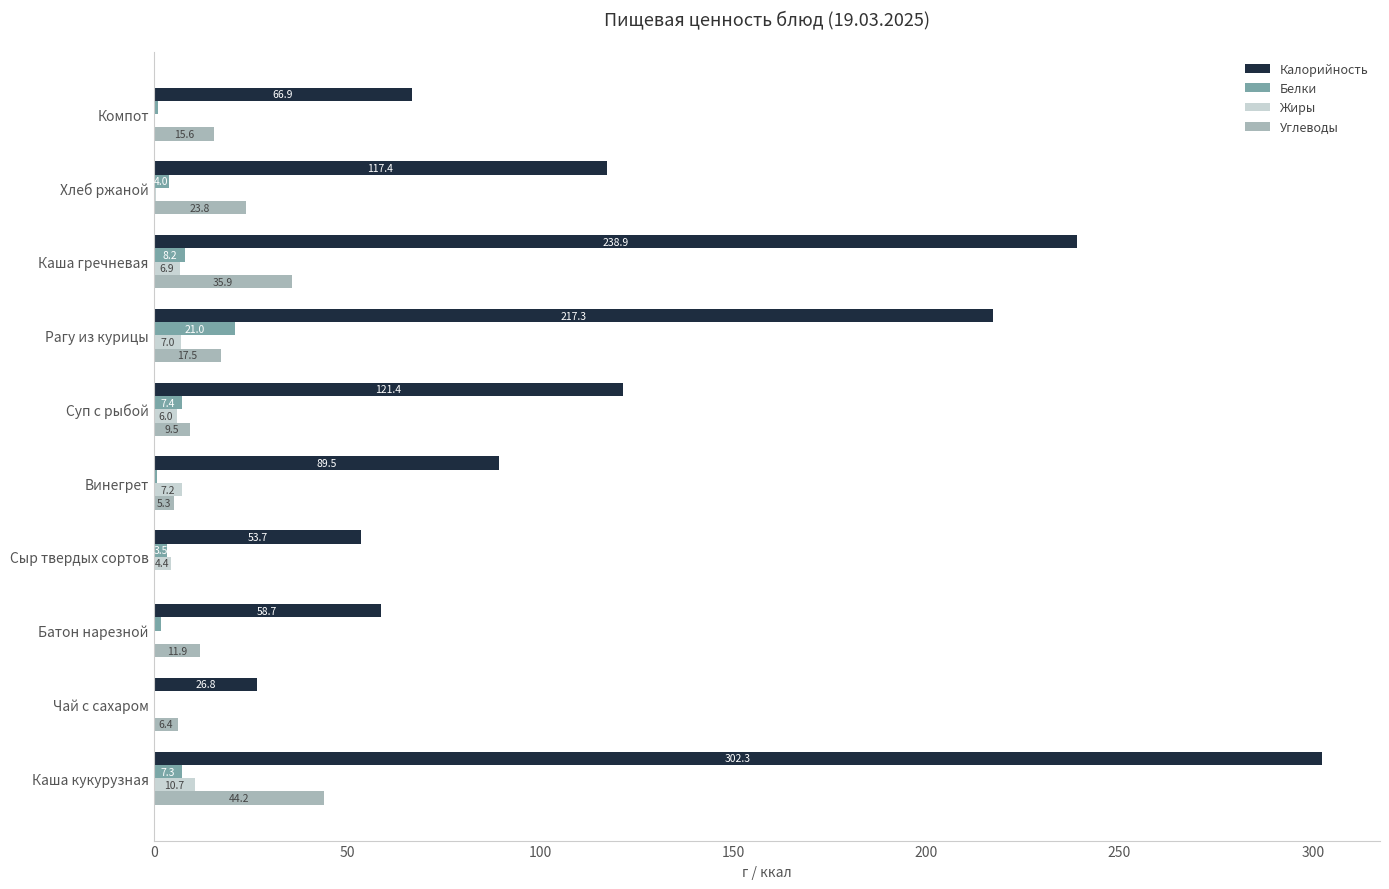

The value of Калорийность at Компот is 66.9. True or false?

True